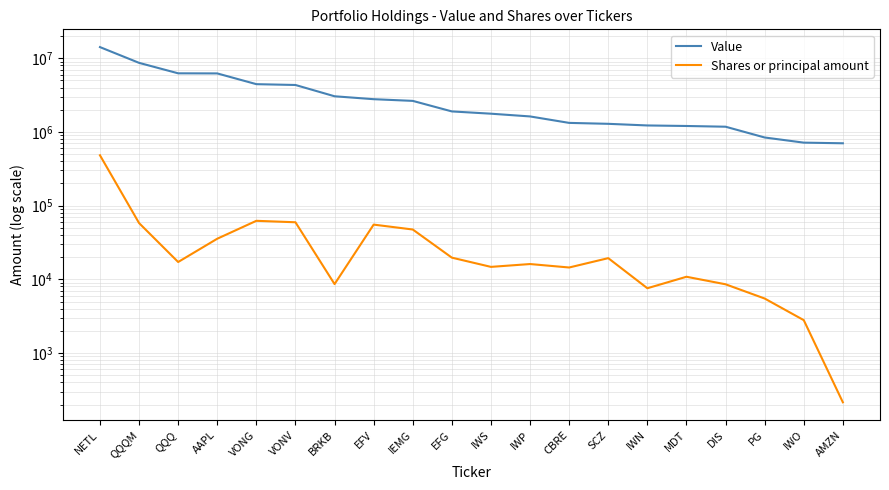

How many lines are shown in the chart?

2